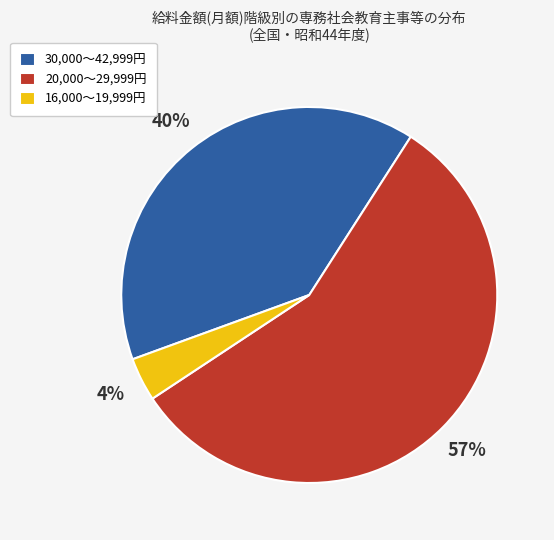

Approximately how many times larger is the value at 30,000～42,999円 compared to 20,000～29,999円?

0.7